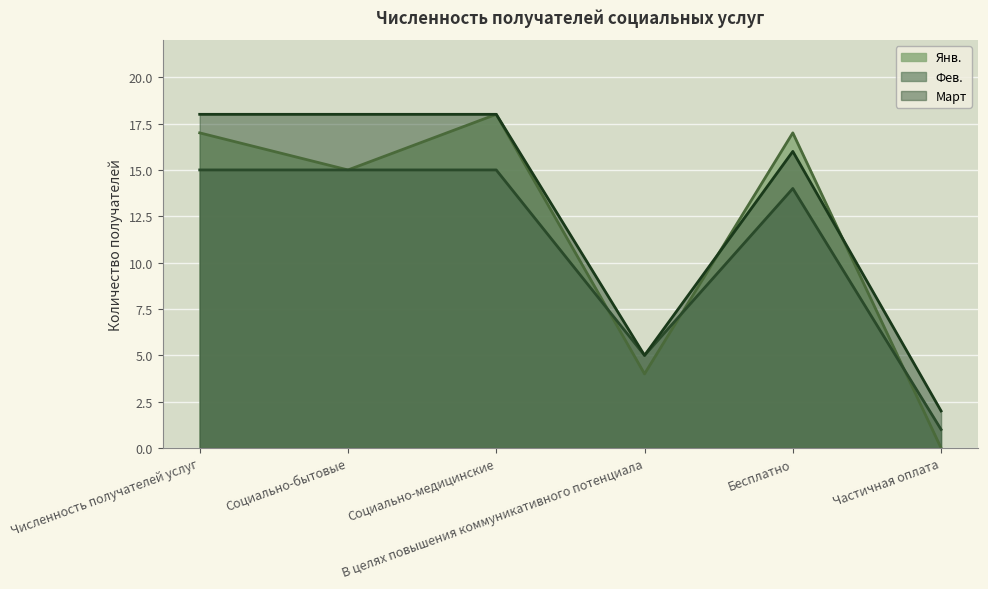

At which category is the sum across all series the highest?

Социально-медицинские